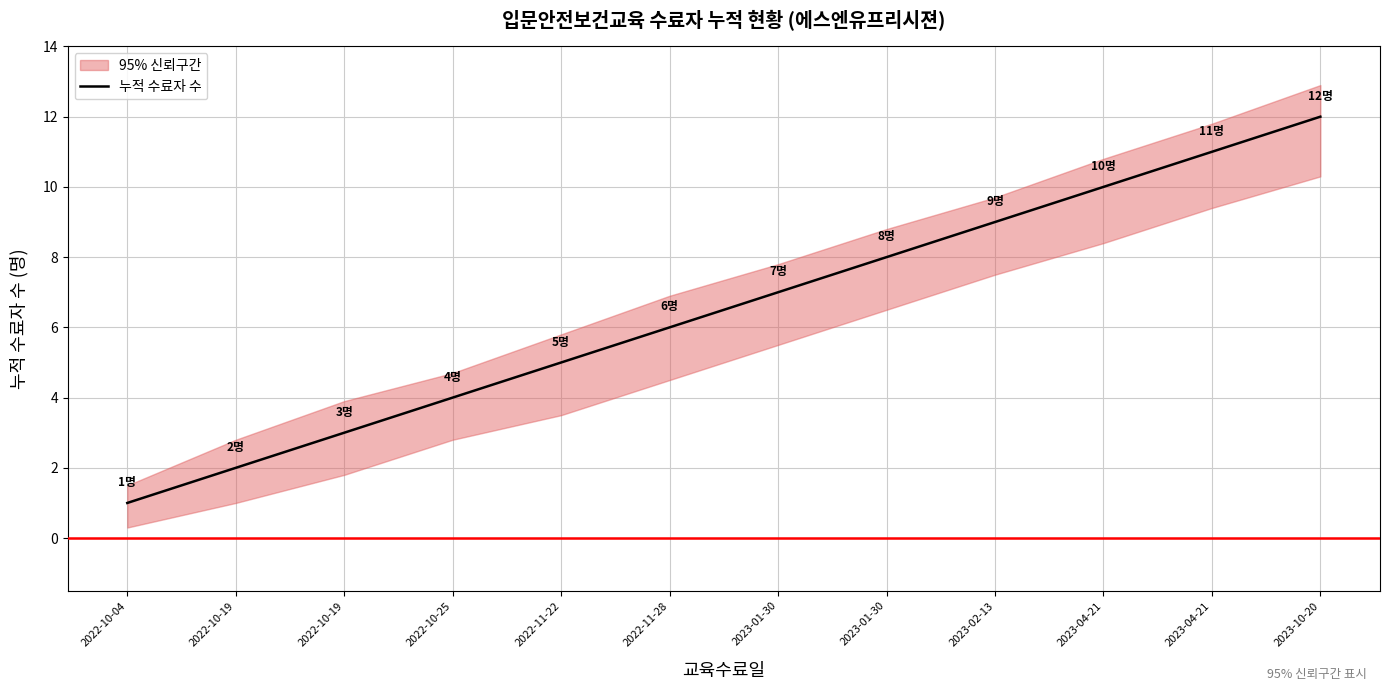

How many lines are shown in the chart?

1